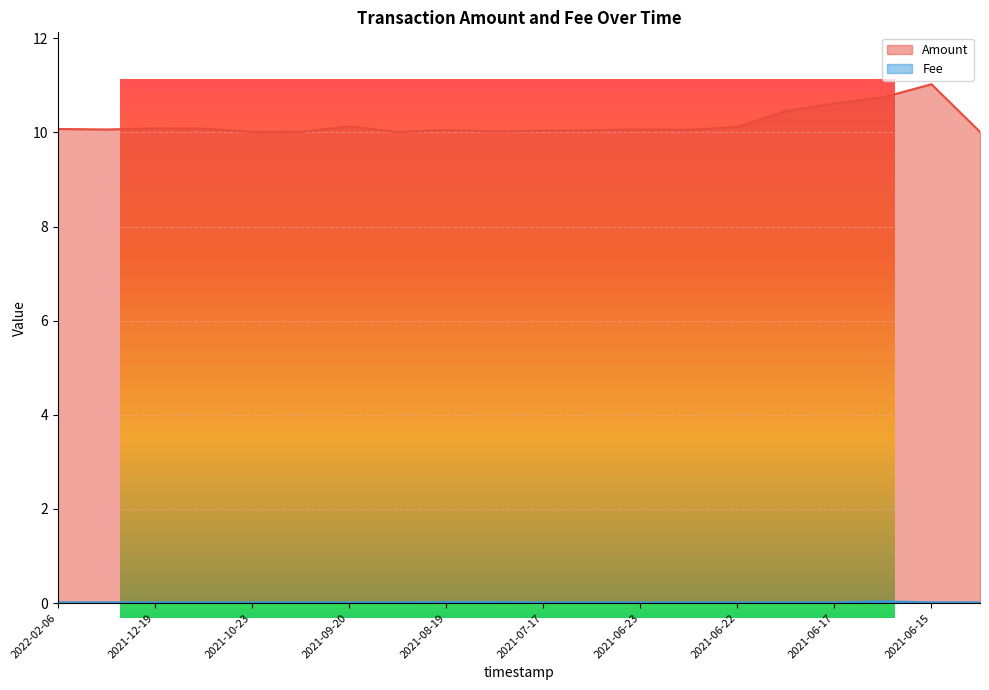

Where is Amount nearest to the value 10?

2021-09-03